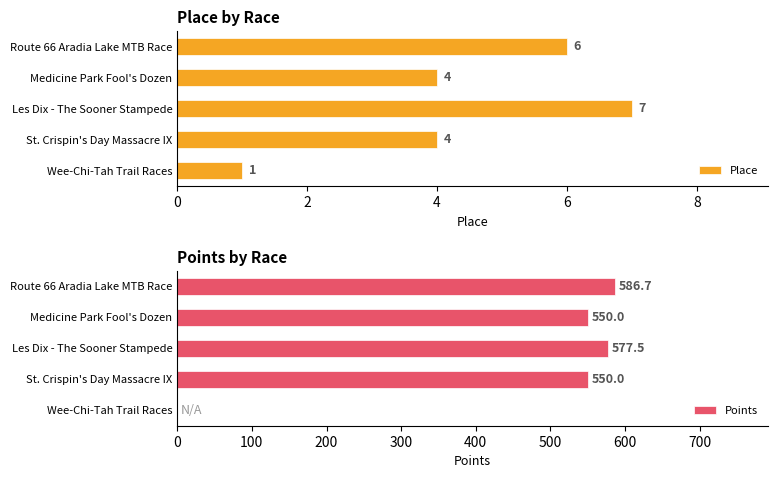

What is the value of the Place bar at the 4th from the left?

4.0